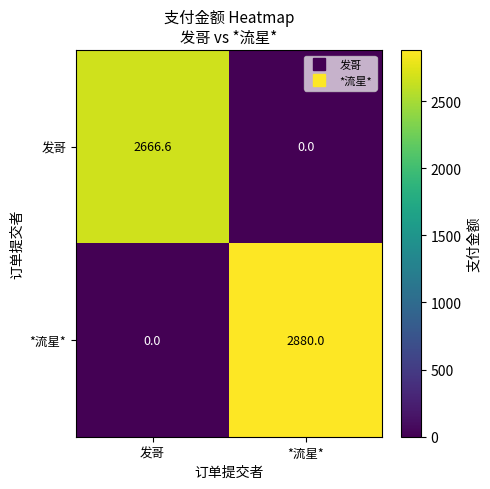

At how many categories does at least one series exceed 2401?

2